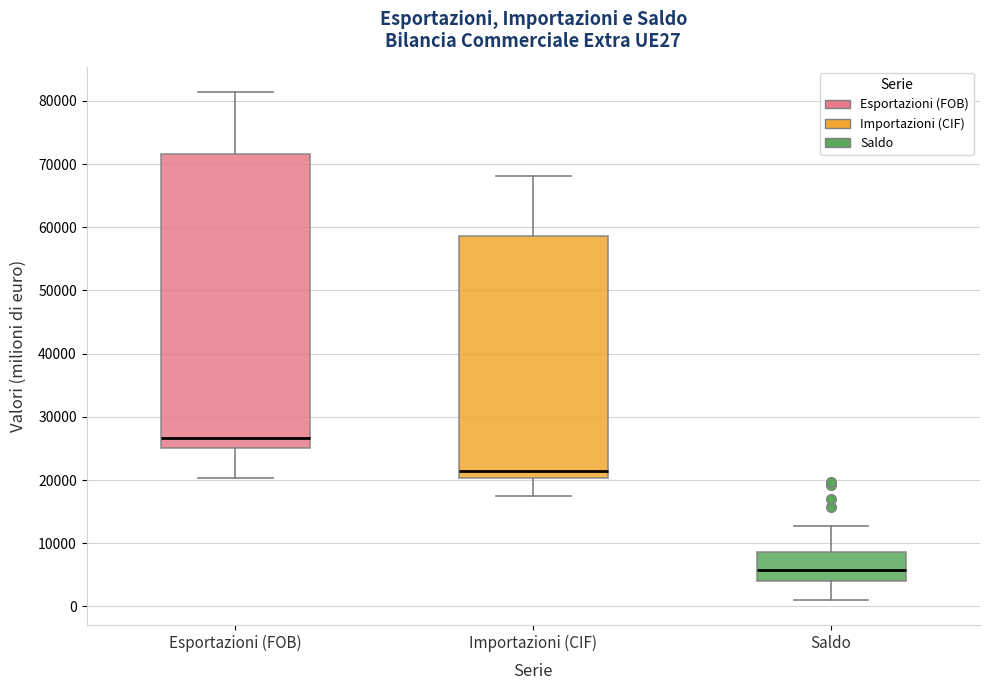

Reading left to right, read every box against the y-axis: the position of its median line, the range the box covers, and the ends of its whiskers. The values are not printed on the chart, so give them approximately, as read against the axis.

Esportazioni (FOB): median 27000, box 25000 to 72000, whiskers 20000 to 81000
Importazioni (CIF): median 21000, box 20000 to 59000, whiskers 17000 to 68000
Saldo: median 6000, box 4000 to 9000, whiskers 1000 to 13000